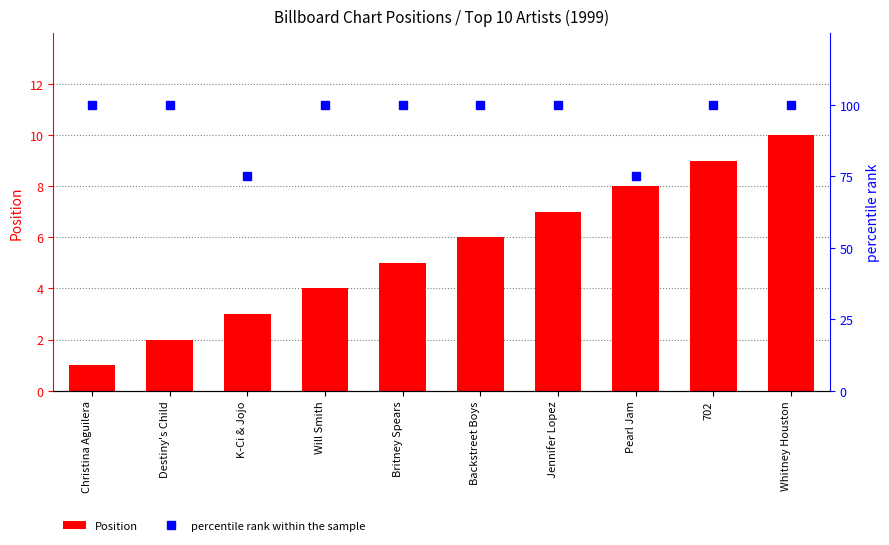

What is the minimum value for percentile rank within the sample?

75